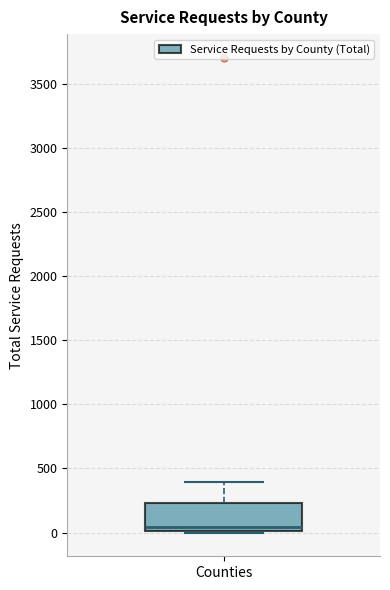

Transcribe this box plot: give where the median line is, the range the box spans, and where the two whiskers end, as read against the y-axis. The values are not printed on the chart, so give them approximately, as read against the axis.

median 50, box 0 to 250, whiskers 0 to 400